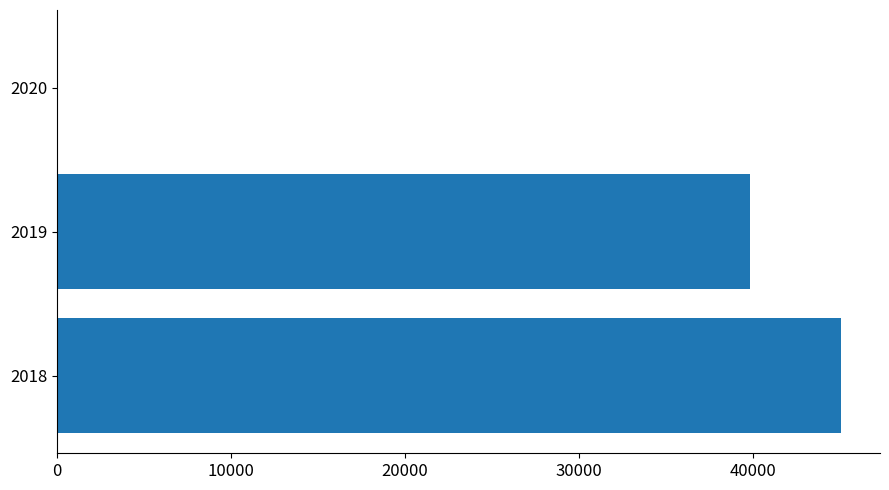

How many distinct data groups are displayed?

1